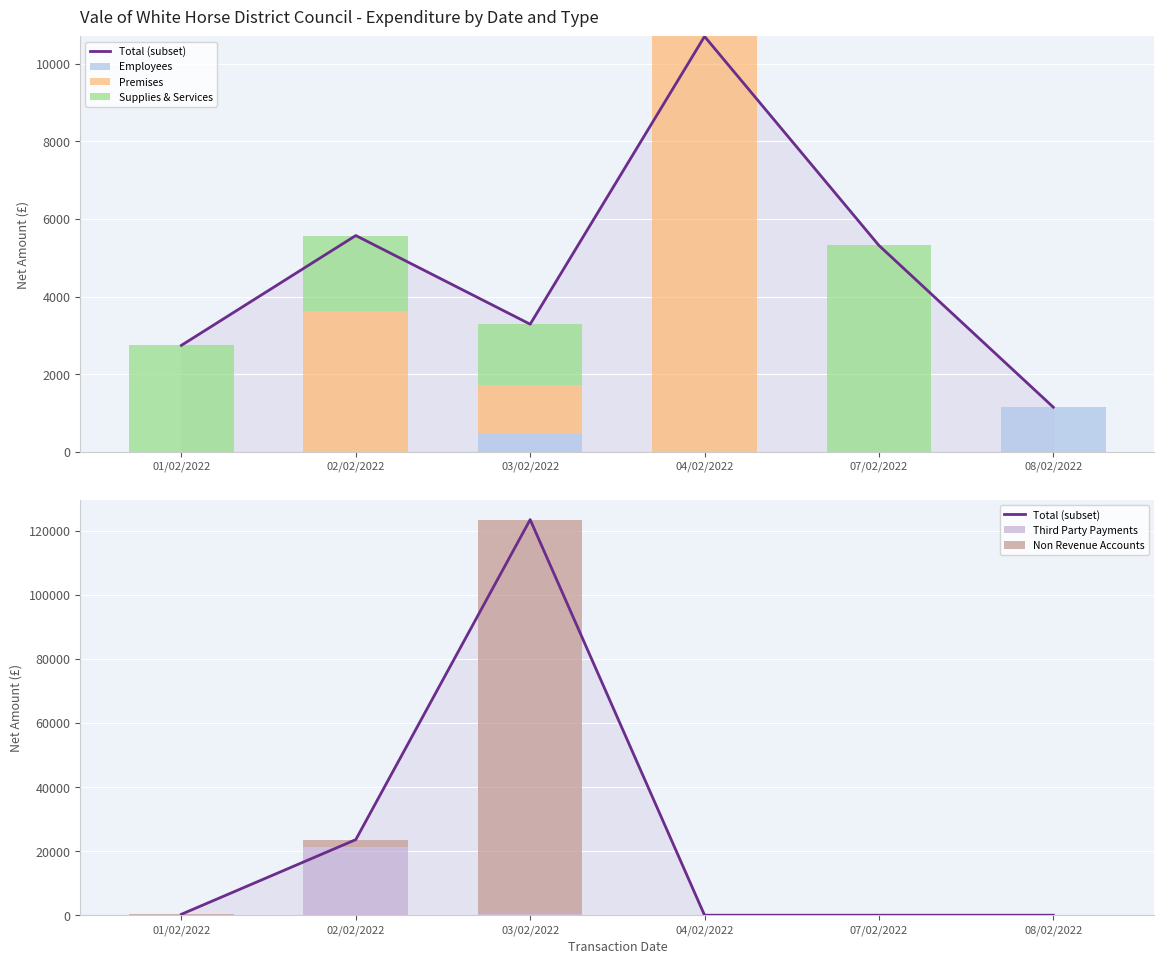

Reading right to left, list all the values displayed in this chart.

Total (subset): 08/02/2022=0.0	07/02/2022=0.0	04/02/2022=0.0	03/02/2022=123488.9	02/02/2022=23599.8	01/02/2022=300.0
Employees: 08/02/2022=1150.3	07/02/2022=0.0	04/02/2022=0.0	03/02/2022=464.1	02/02/2022=0.0	01/02/2022=0.0
Premises: 08/02/2022=0.0	07/02/2022=0.0	04/02/2022=10705.2	03/02/2022=1253.2	02/02/2022=3638.3	01/02/2022=0.0
Supplies & Services: 08/02/2022=0.0	07/02/2022=5319.0	04/02/2022=0.0	03/02/2022=1571.8	02/02/2022=1935.8	01/02/2022=2745.0
Third Party Payments: 08/02/2022=0.0	07/02/2022=0.0	04/02/2022=0.0	03/02/2022=408.2	02/02/2022=21424.9	01/02/2022=0.0
Non Revenue Accounts: 08/02/2022=0.0	07/02/2022=0.0	04/02/2022=0.0	03/02/2022=123080.7	02/02/2022=2175.0	01/02/2022=300.0